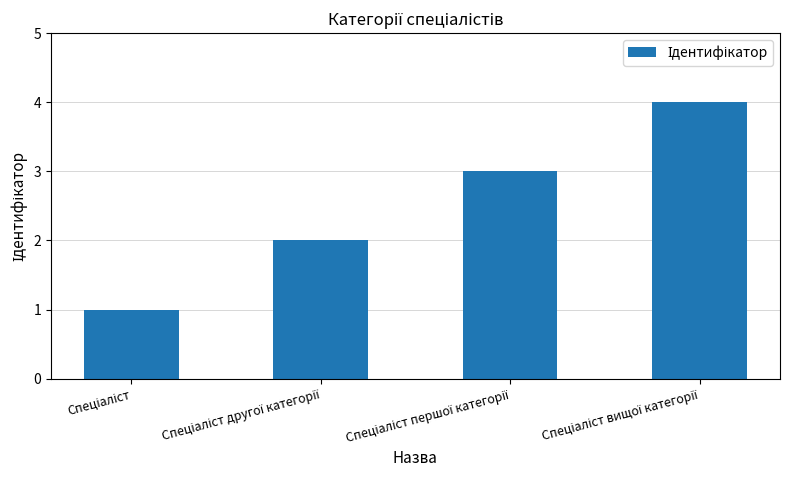

What is the difference between the maximum and minimum values?

3